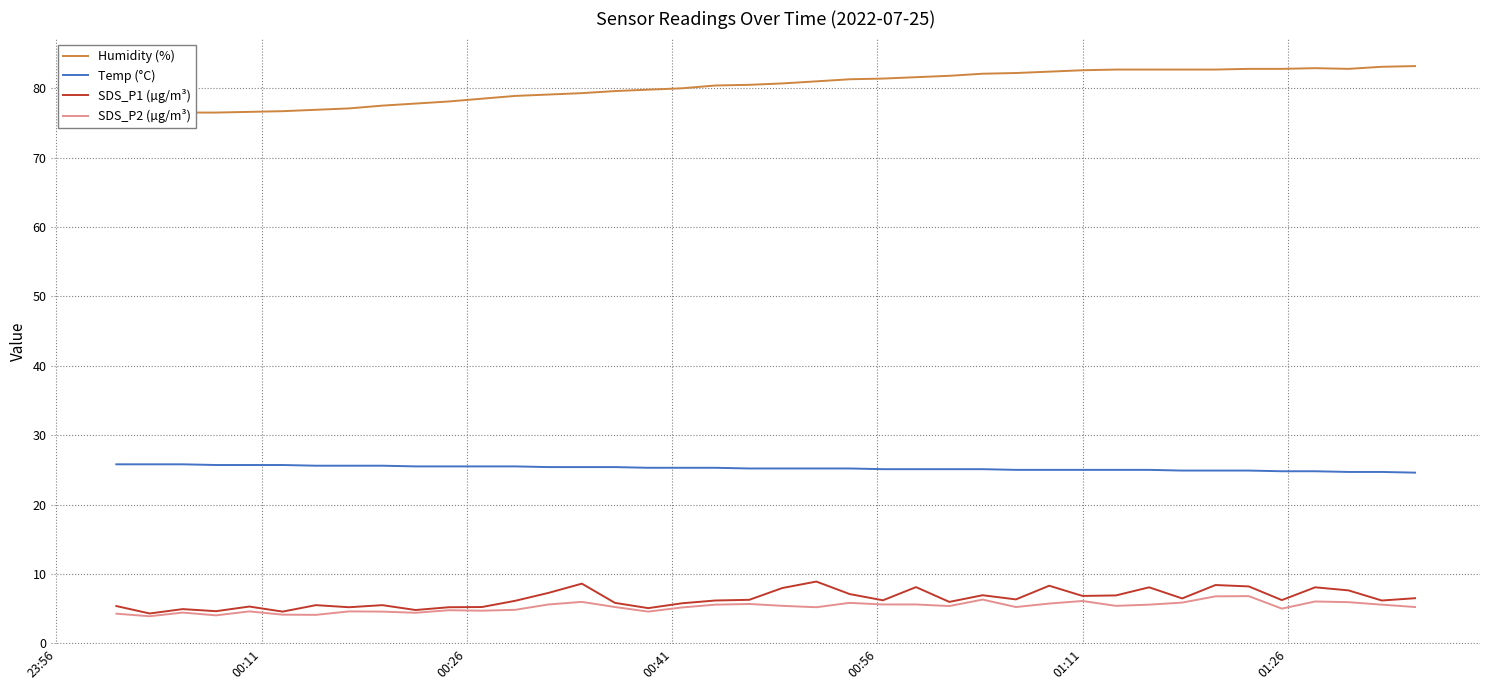

Count the number of data series in this chart.

4